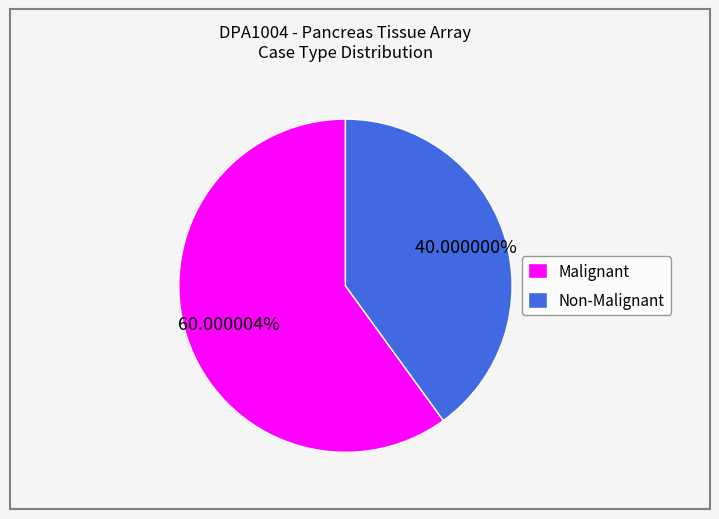

What portion of the pie excludes Malignant?

40.0%